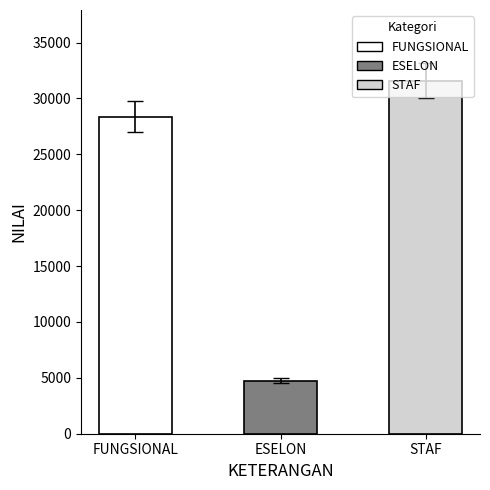

At which label is the value closest to 18166?

FUNGSIONAL